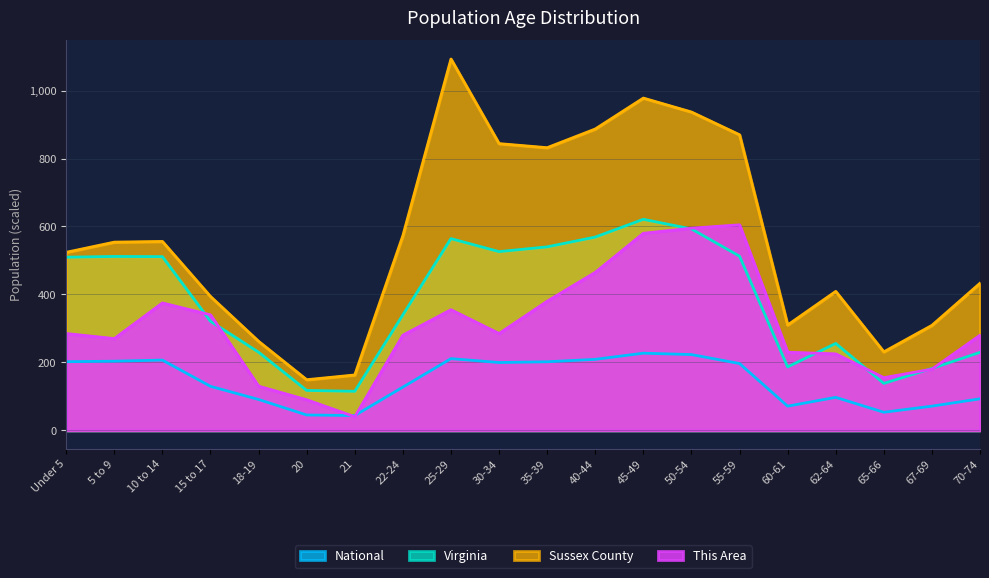

The value of Virginia at 30-34 is 526.1. True or false?

True